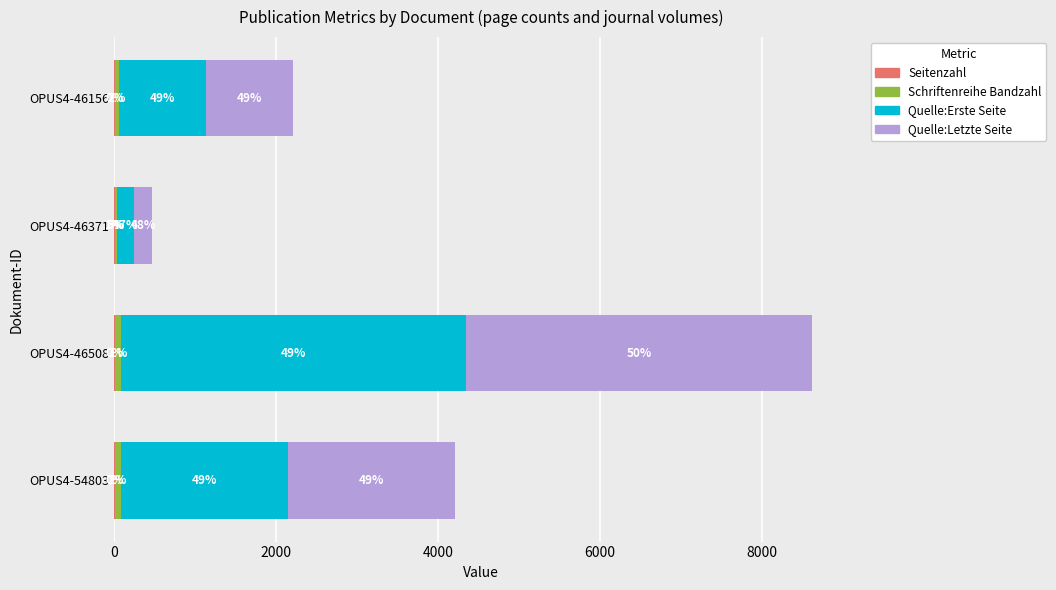

Which series has the largest total across all categories?

Quelle:Letzte Seite